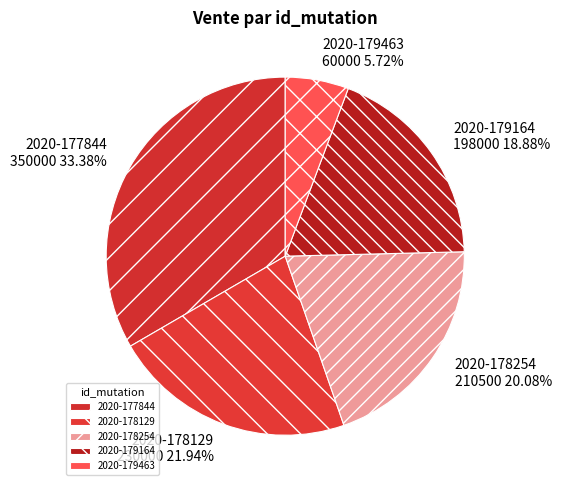

Is there any slice that represents more than half of the pie?

No